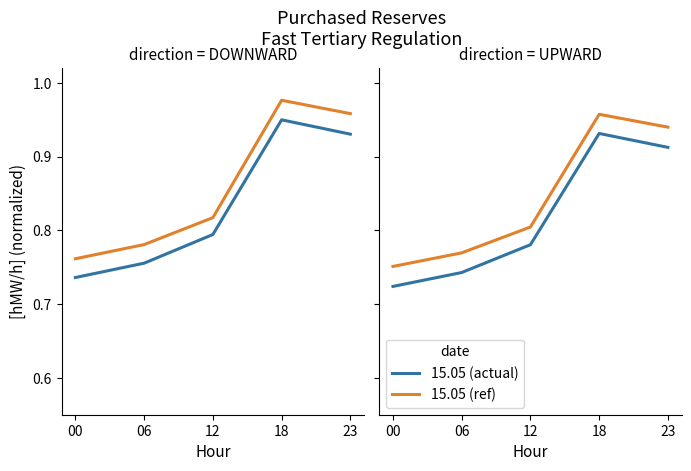

Read the 15.05 (actual) value at 06.

0.7